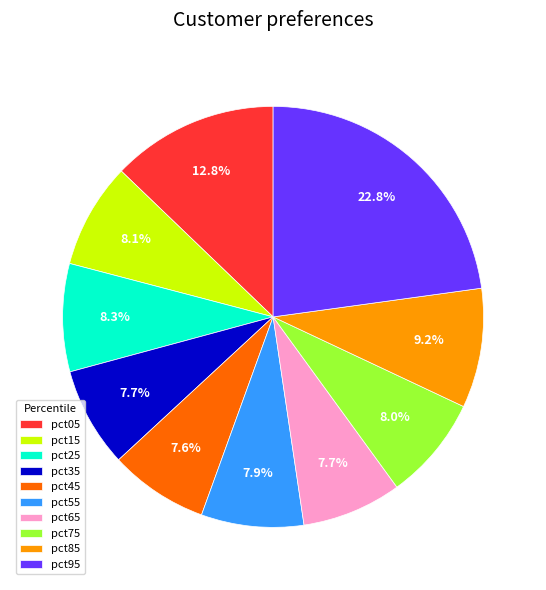

How many slices are in this pie chart?

10